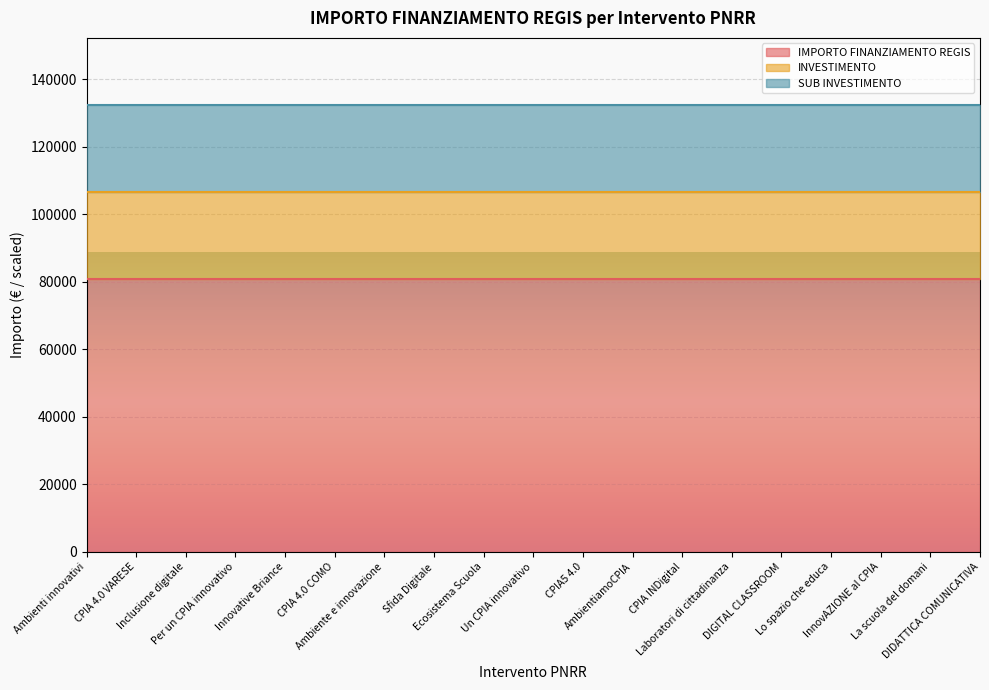

Does the chart display data point markers on the line(s)?

No